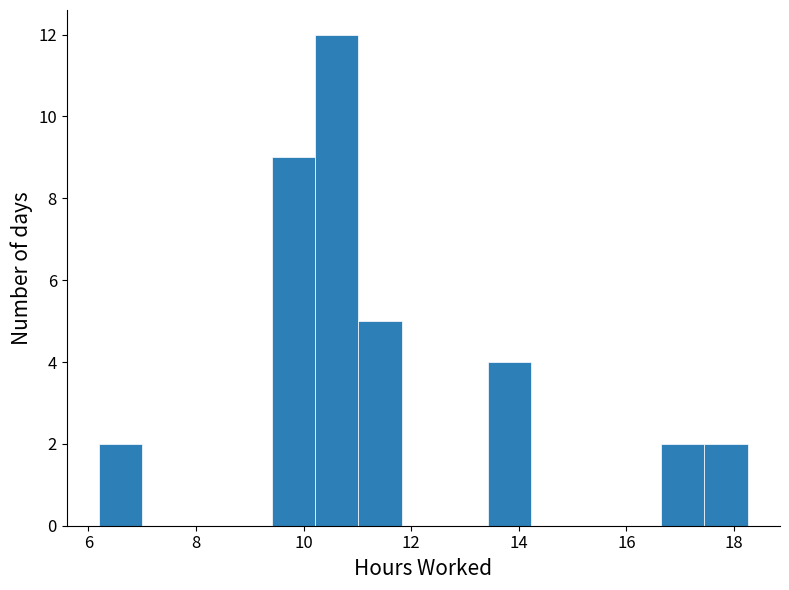

How tall is the bar that spans 10.2 to 11.0 on the x-axis? Neither the bar edges nor the heights are printed on the chart, so give them approximately, as read against the axes.

12